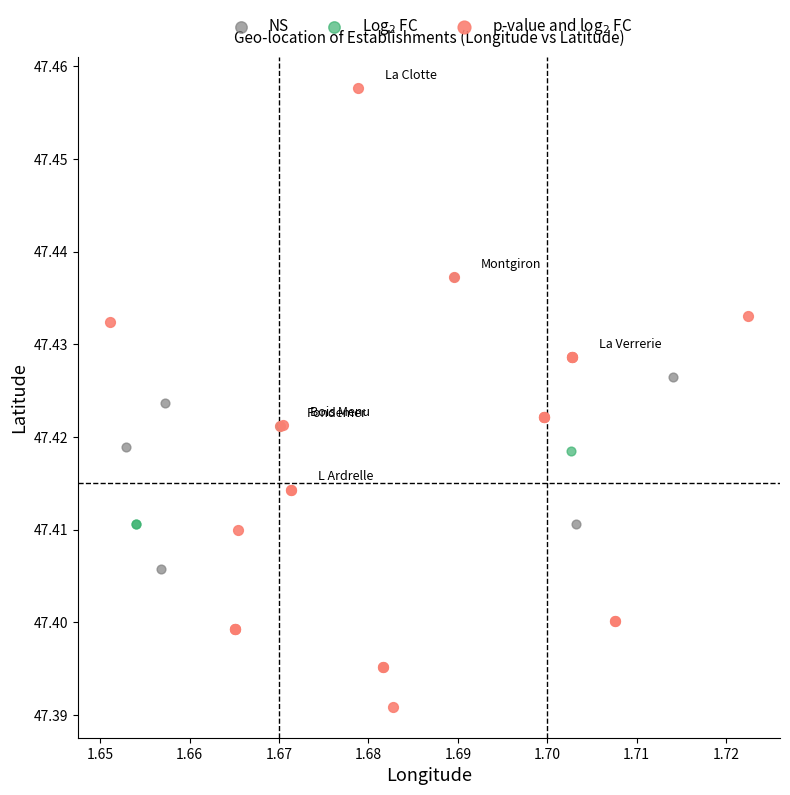

Which series has the widest spread of Y values?

p-value and log$_2$ FC